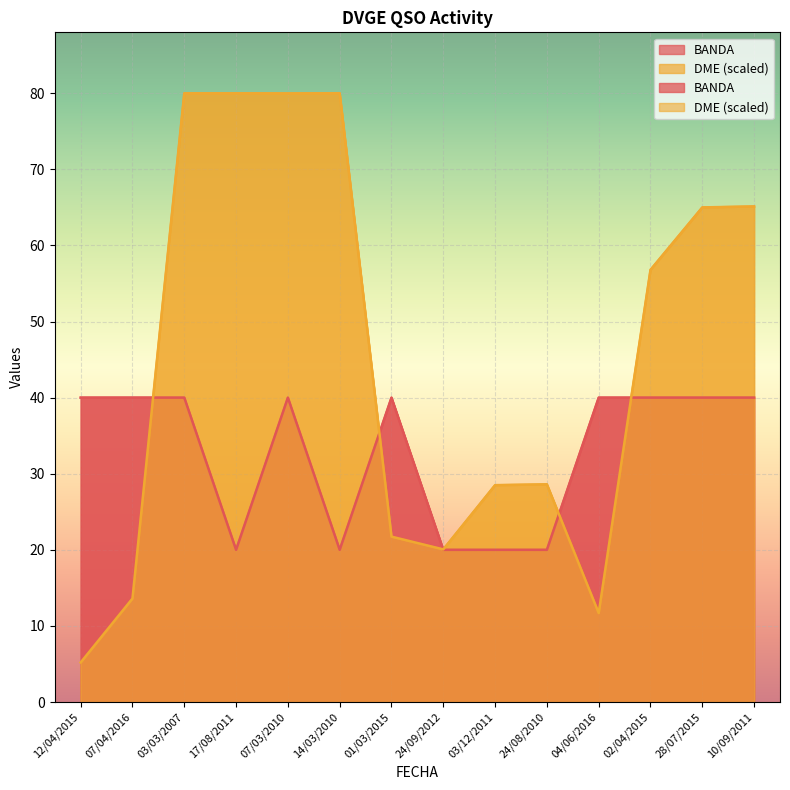

Which series has the largest total across all categories?

DME